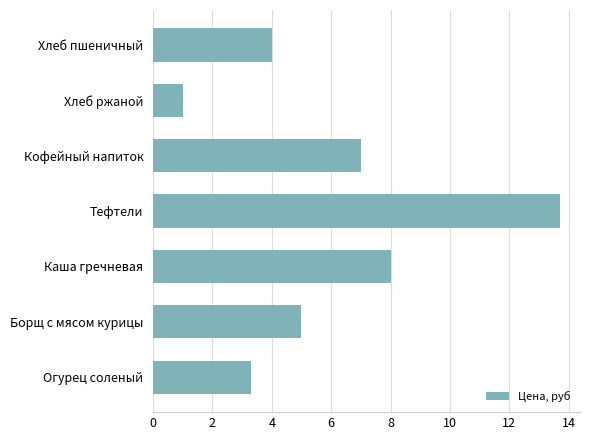

Read the value at Огурец соленый.

3.3